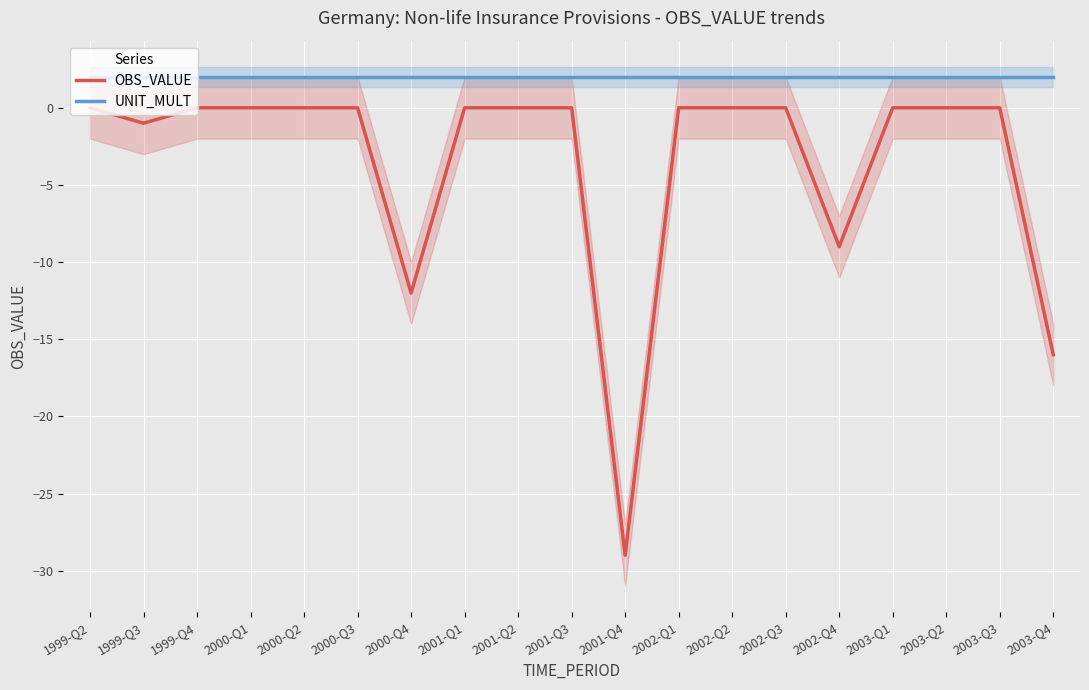

True or false: OBS_VALUE and UNIT_MULT cross at least once.

False